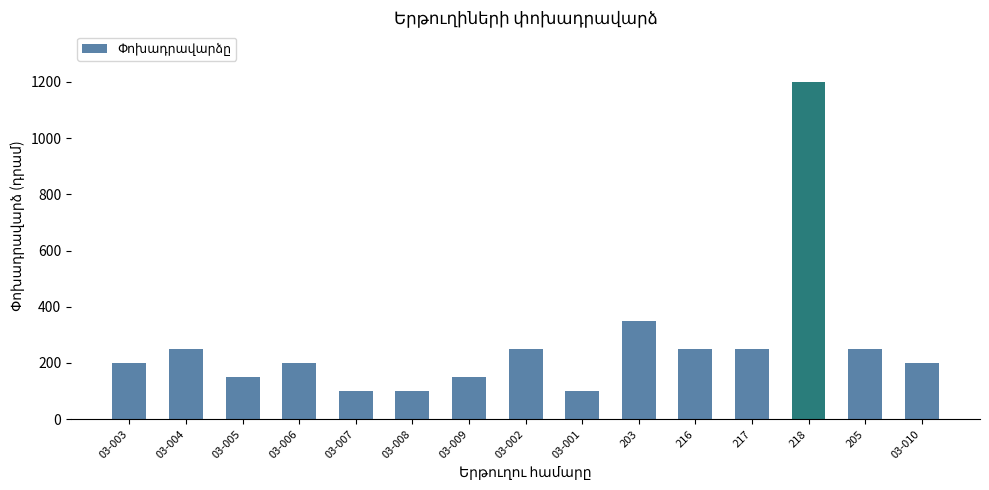

True or false: the data shows 75 at 217.

False